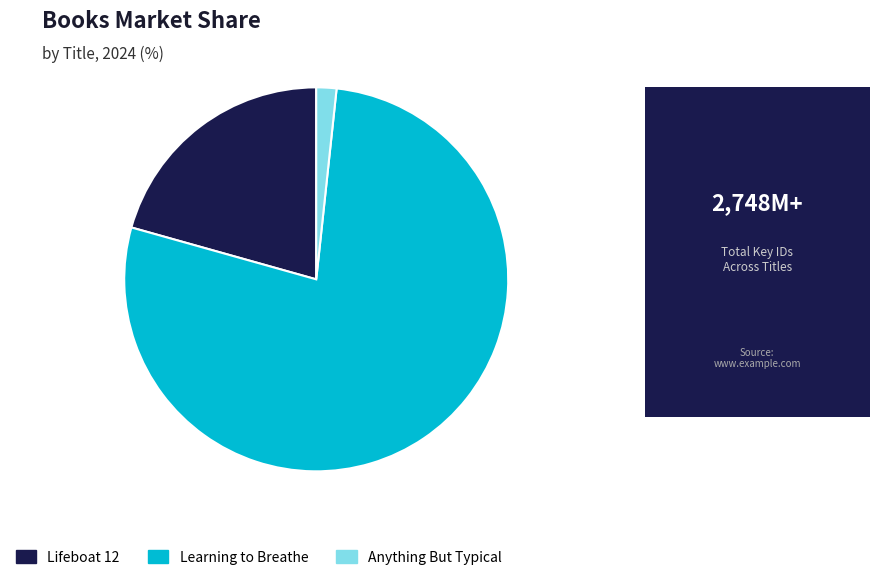

Which has a higher value, Anything But Typical or Learning to Breathe?

Learning to Breathe